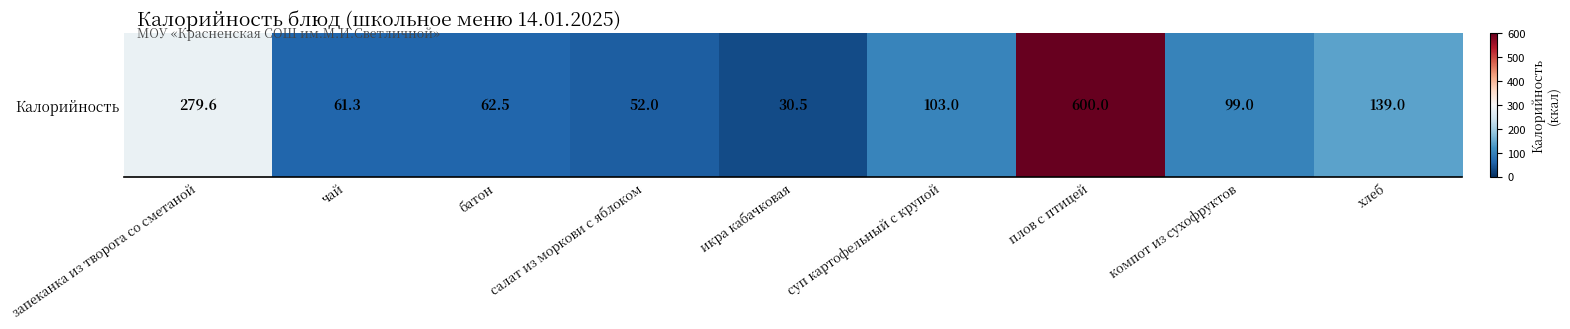

What is the difference between the maximum and minimum values?

569.5